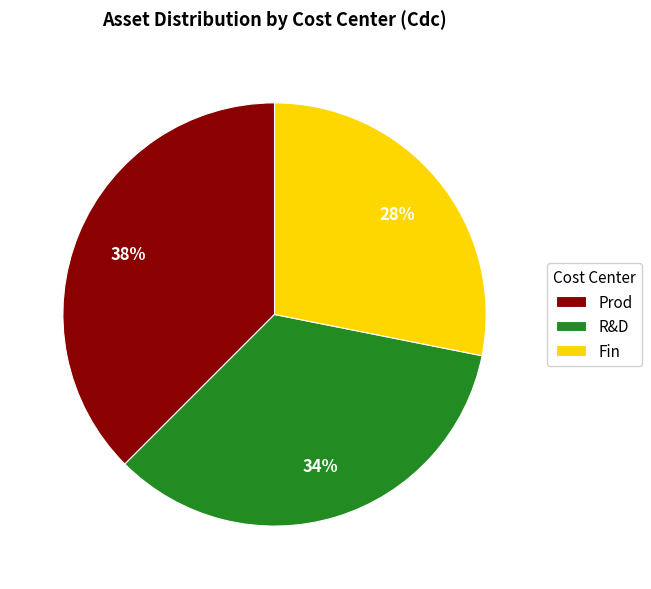

Which slice is the smallest?

Fin